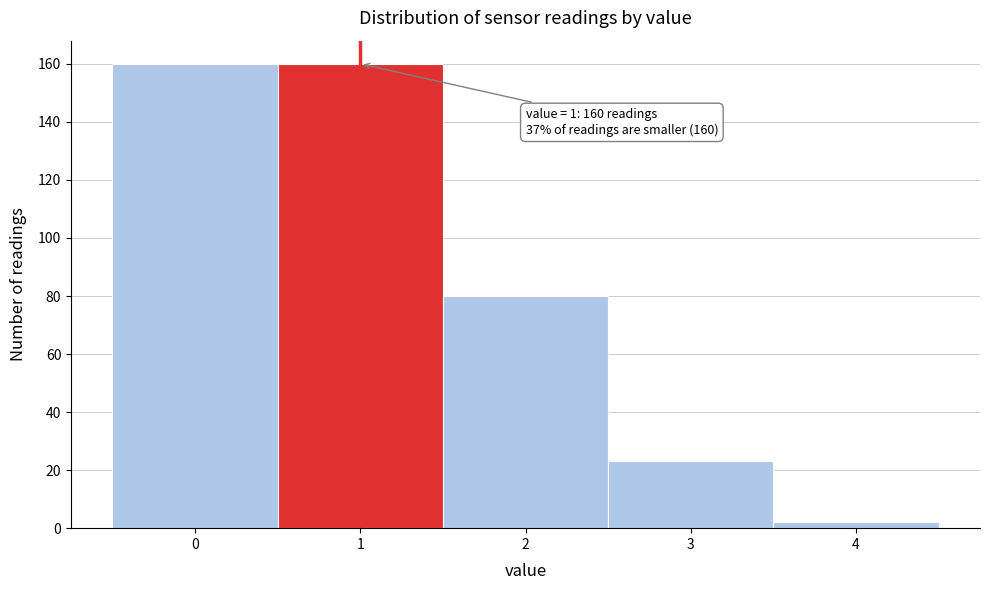

Reading left to right, list all the values displayed in this chart.

160	160	80	23	2